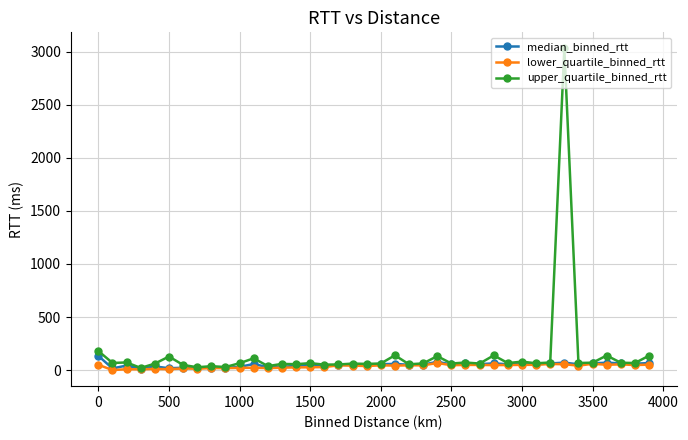

True or false: lower_quartile_binned_rtt has more than 1 interior local peaks.

True